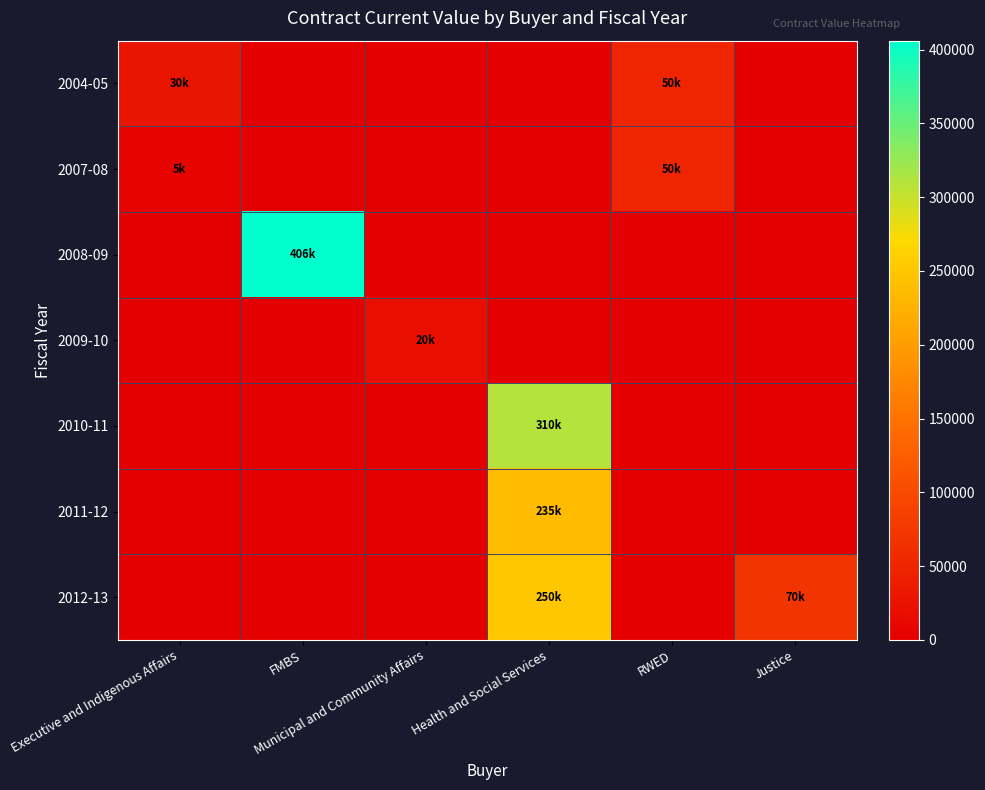

Which category has the lowest value across all series?

FMBS